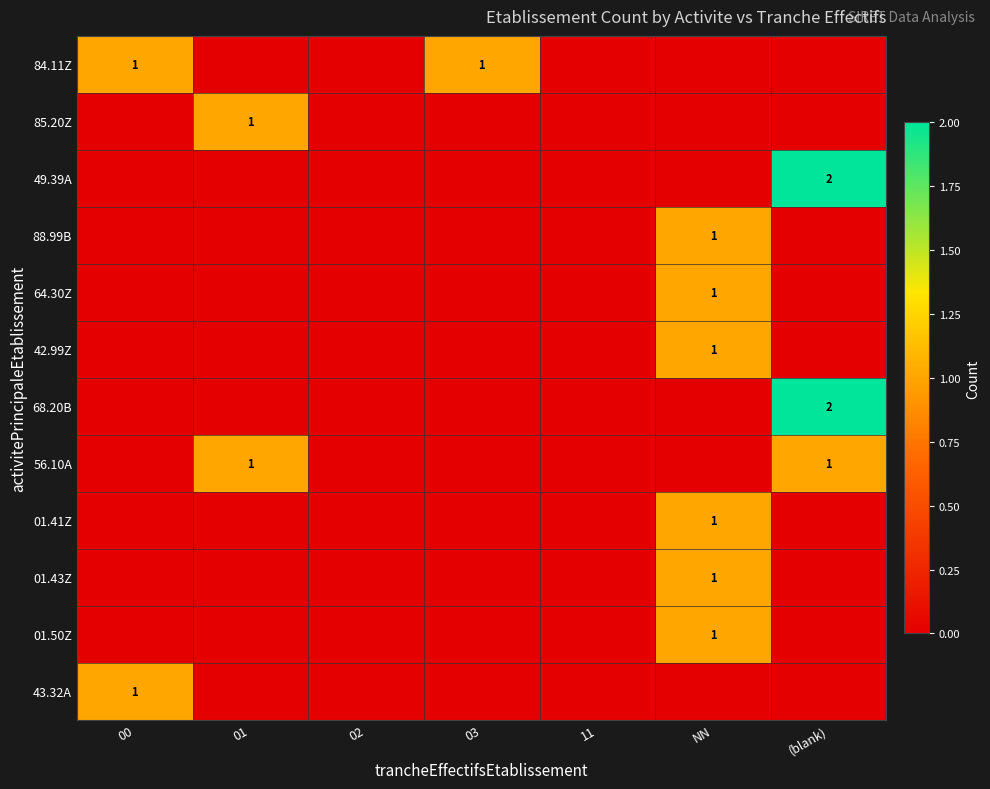

What is the maximum value shown in the chart?

2